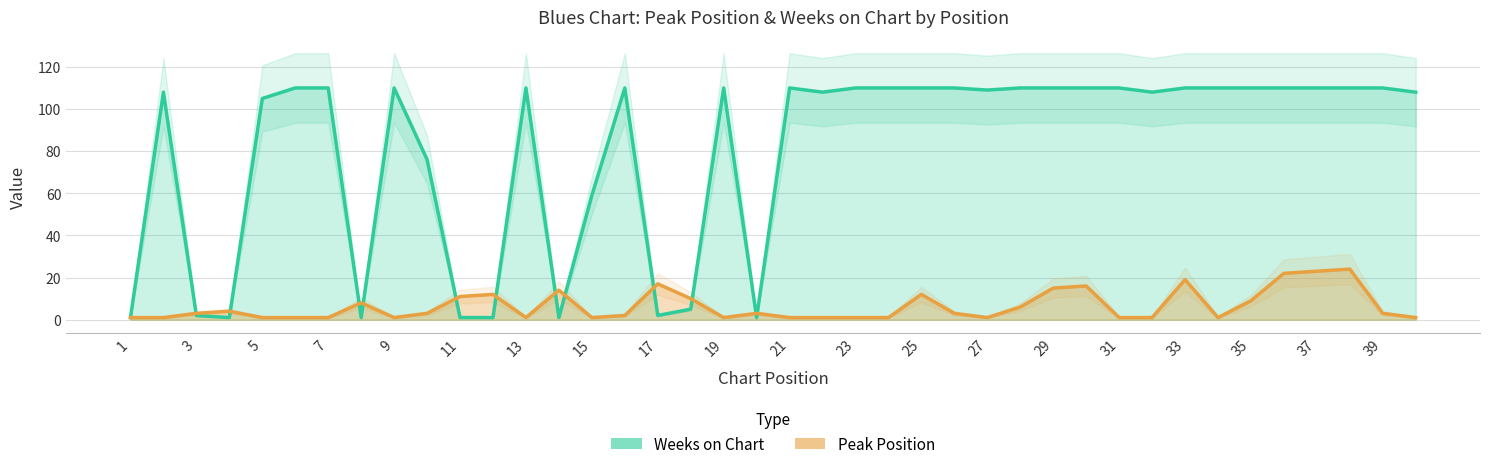

Rank the series by their maximum value, from highest to lowest.

Weeks on Chart, Peak Position